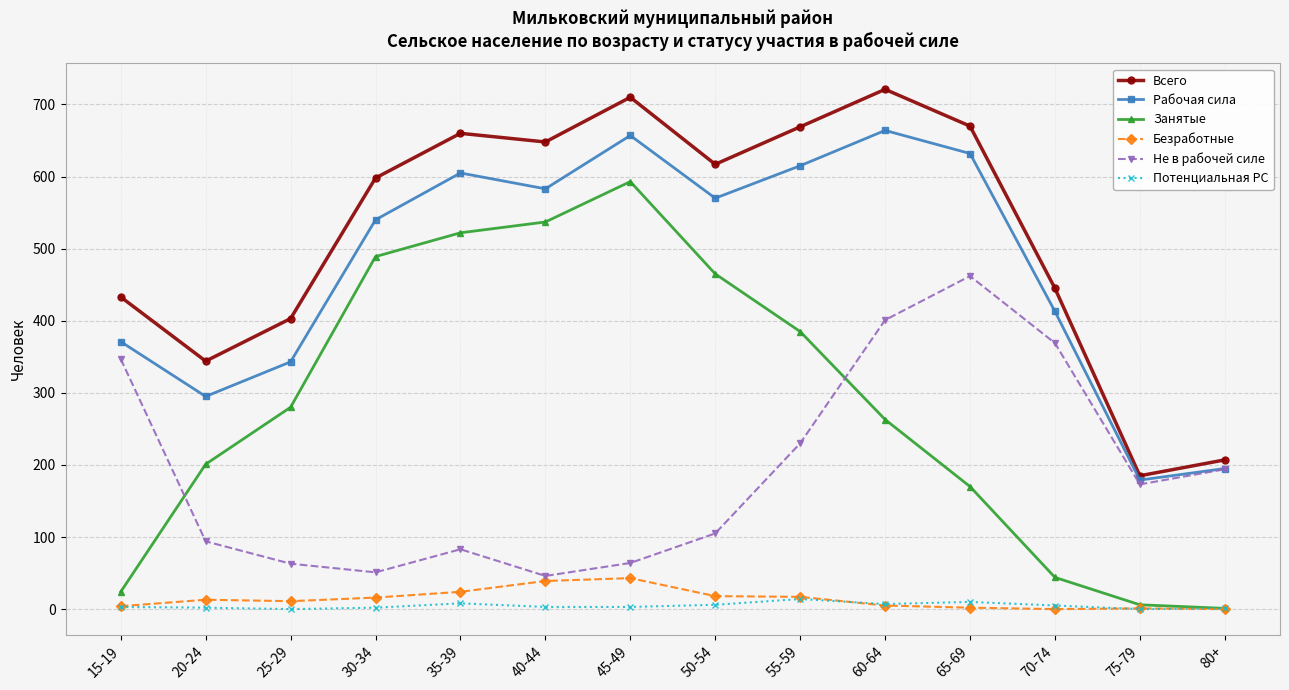

How many lines are shown in the chart?

6